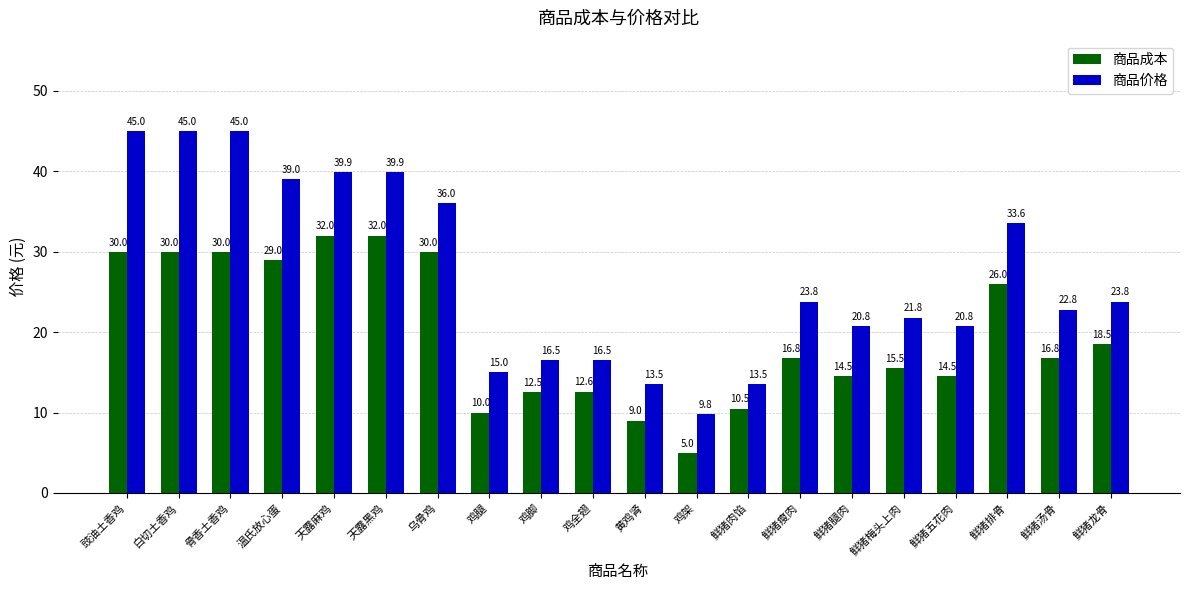

How many groups of bars are there?

20